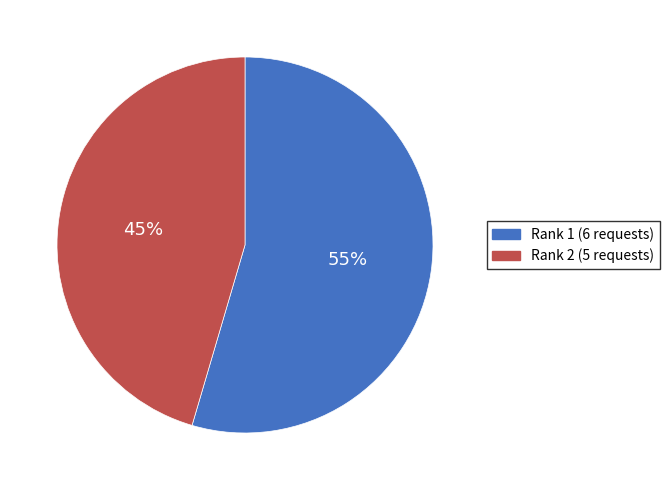

To the nearest percent, what is the average slice percentage?

50%